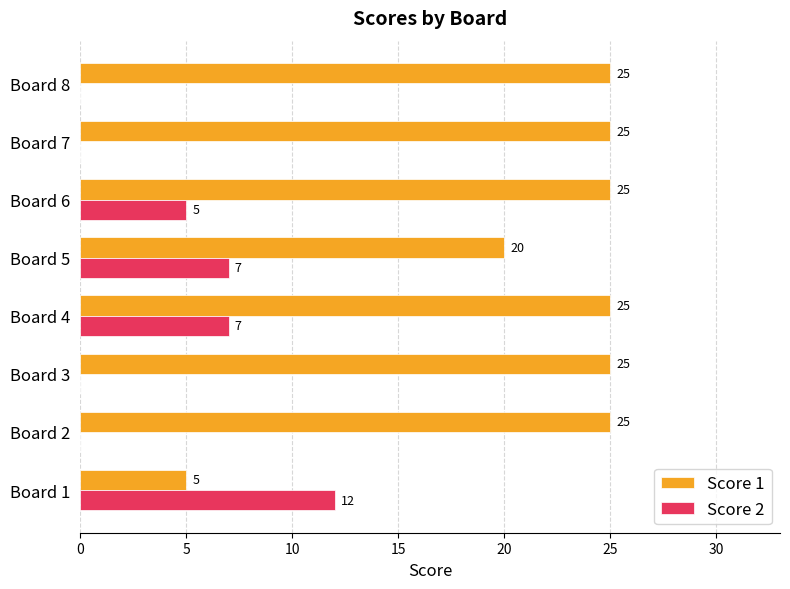

How many Score 2 values are between 0 and 7?

7